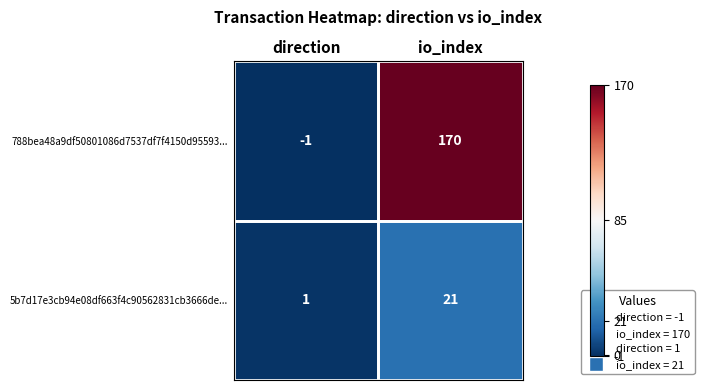

What is the sum of all 788bea48a9df50801086d7537df7f4150d95593... values?

169